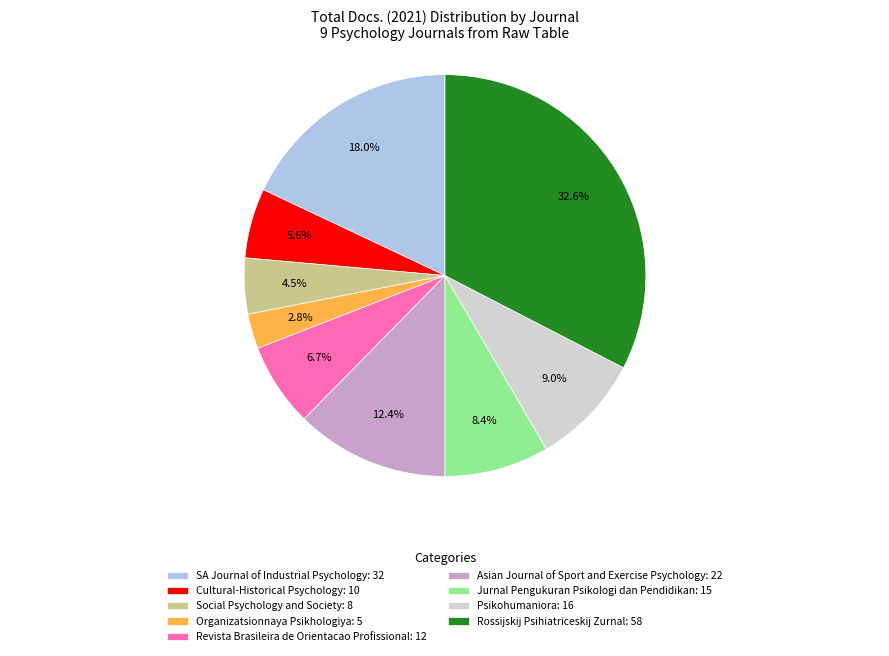

Count the number of slices in the pie.

9